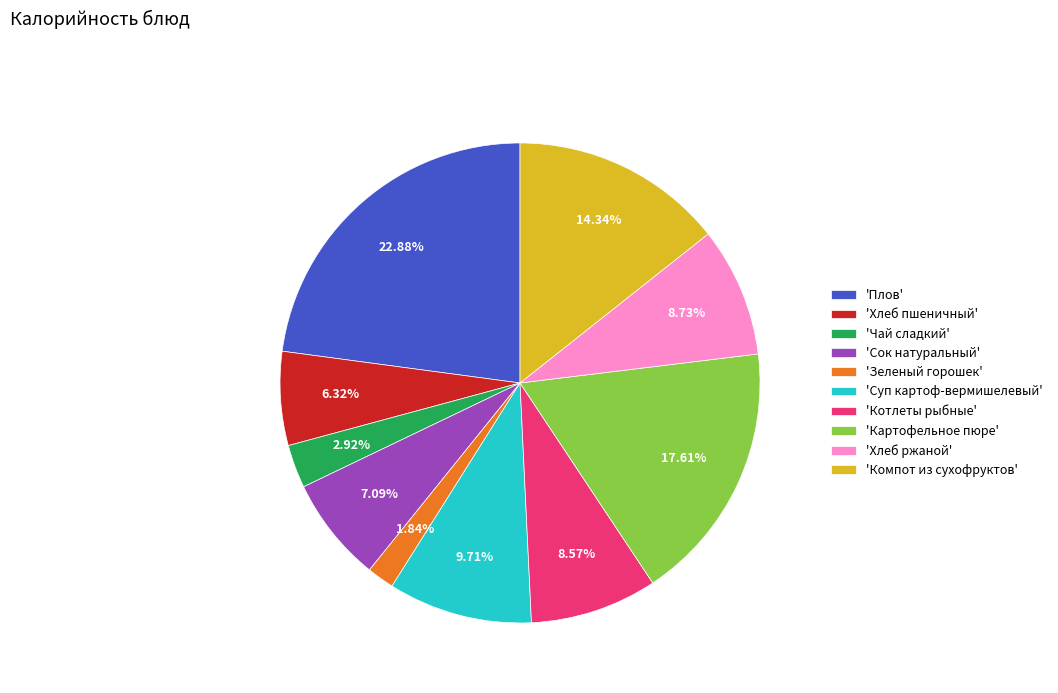

Is the sum of 'Хлеб пшеничный' and 'Плов' greater than half?

No